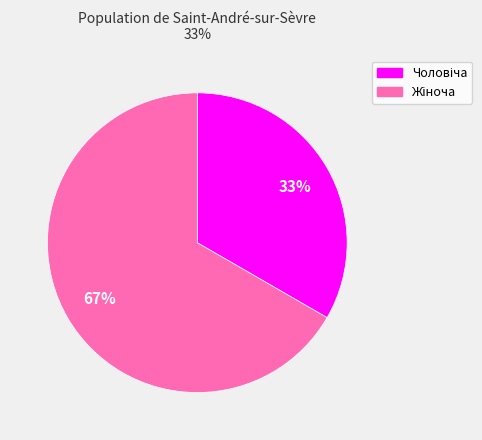

Is there a majority slice in this chart?

Yes